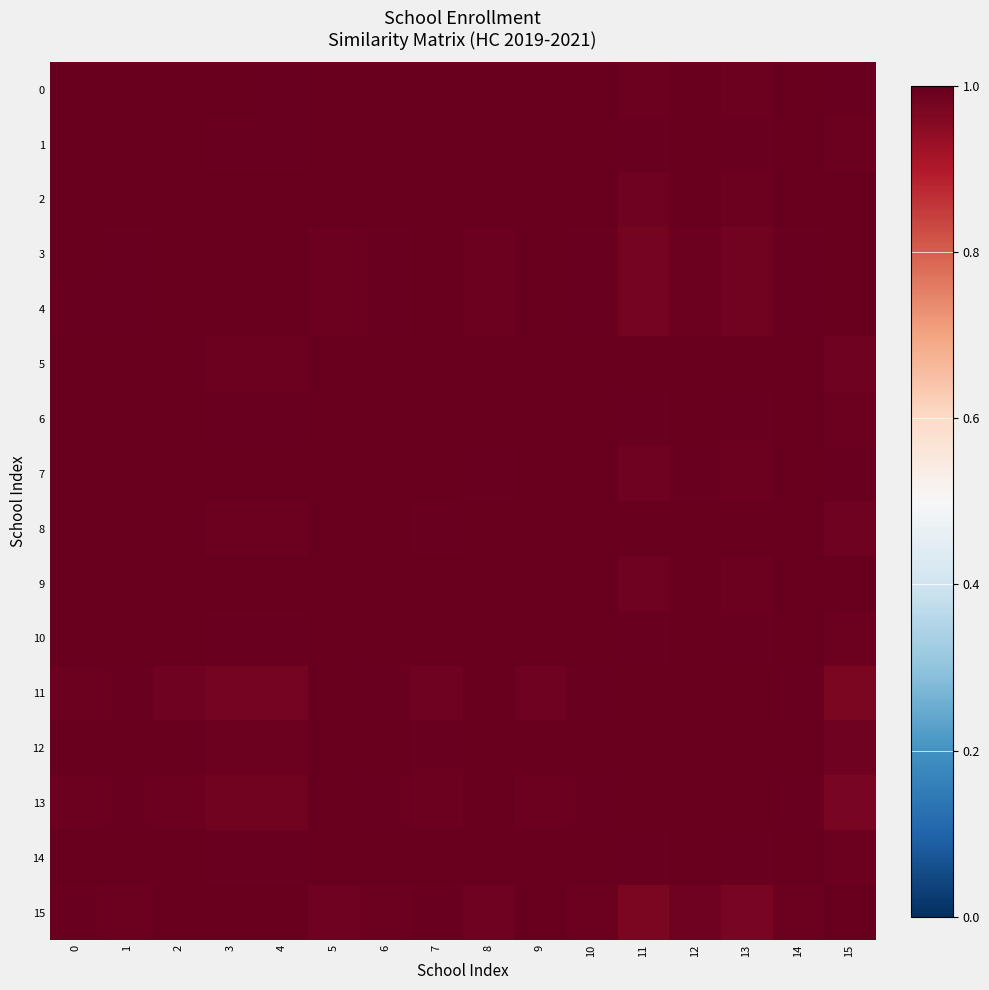

List the labels in order of 1 value, largest first.

1, 6, 14, 5, 10, 12, 8, 0, 9, 2, 7, 13, 11, 3, 4, 15